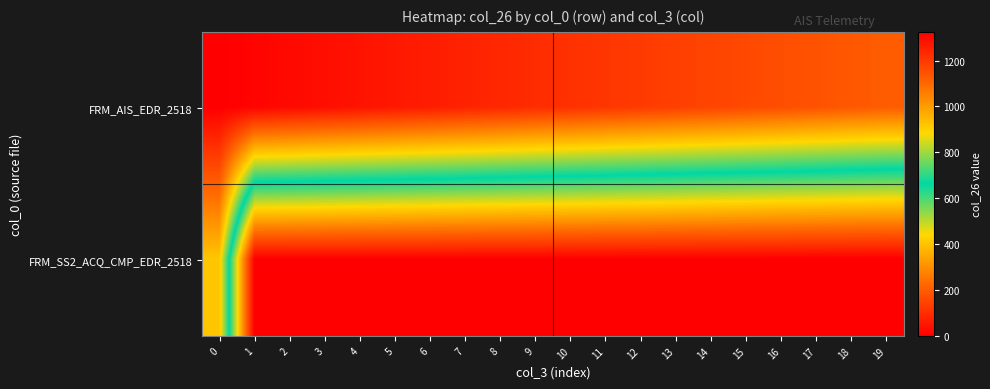

Which series has the largest total across all categories?

FRM_AIS_EDR_2518